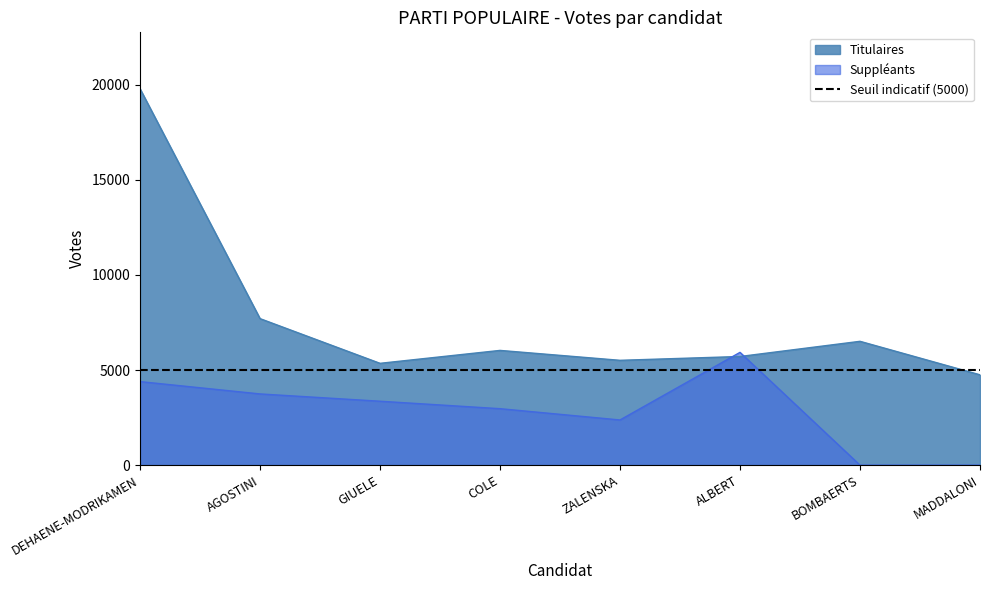

What is the difference between the maximum and minimum values in the Titulaires series?

15038